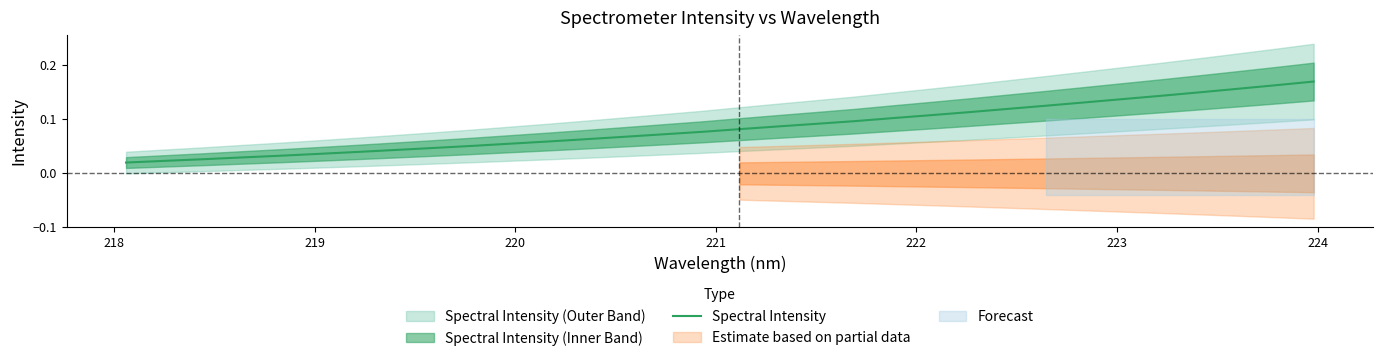

What is the average value?

0.1